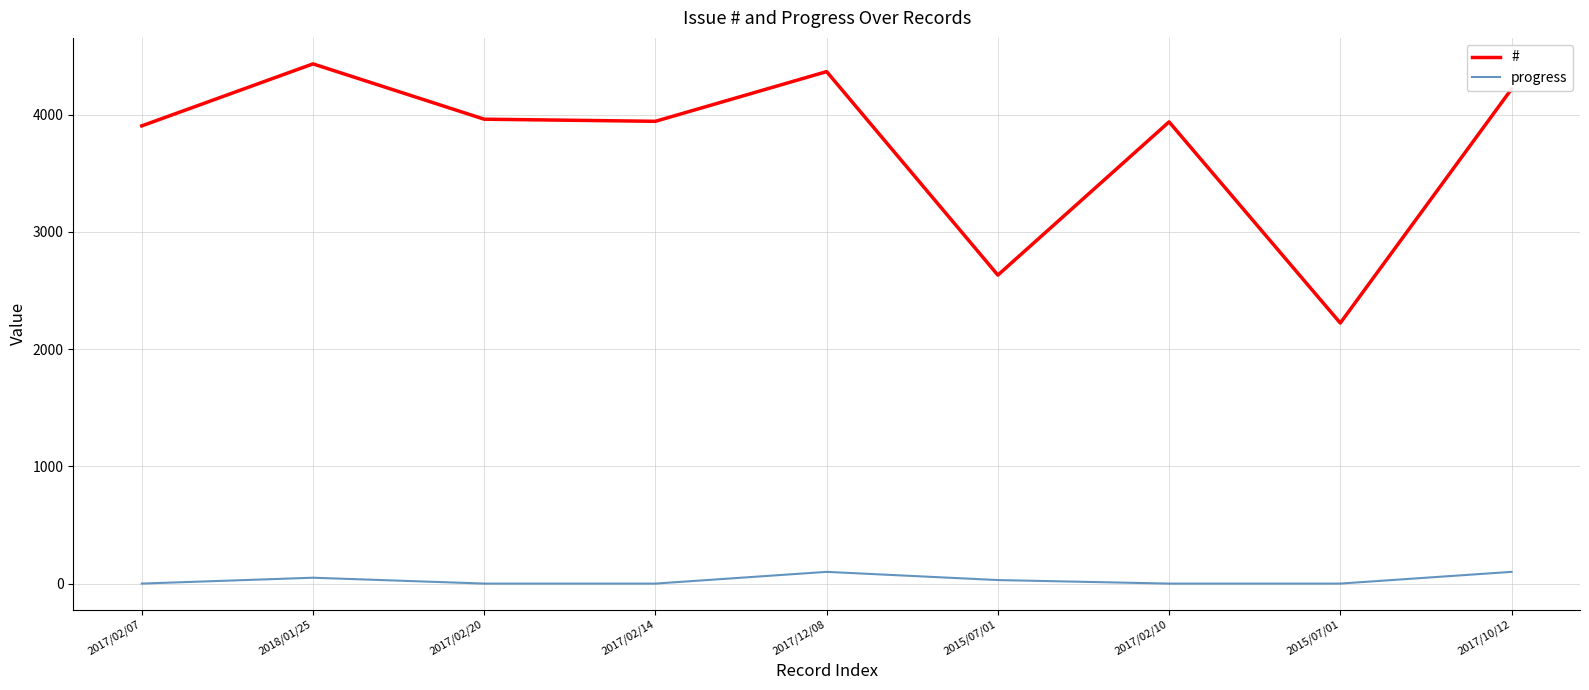

What is the sum of all progress values?

280